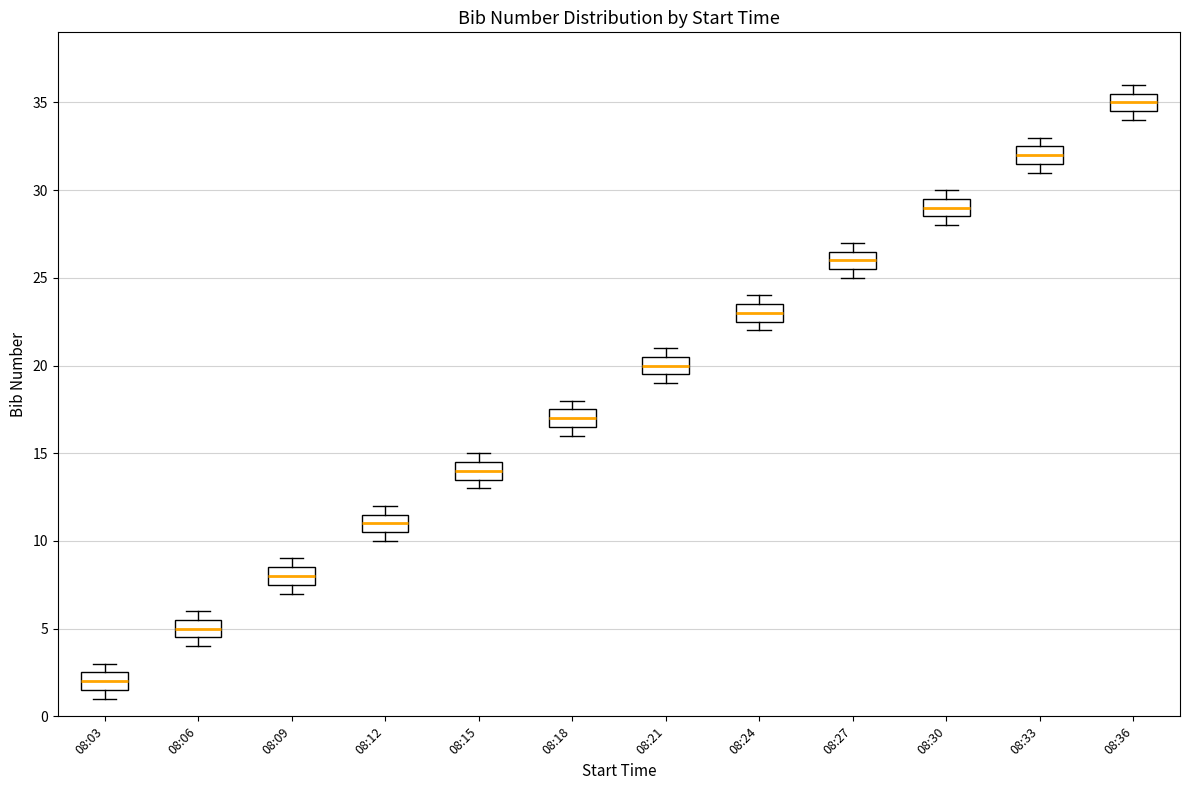

Reading left to right, read every box against the y-axis: the position of its median line, the range the box covers, and the ends of its whiskers. The values are not printed on the chart, so give them approximately, as read against the axis.

08:03: median 2.0, box 1.5 to 2.5, whiskers 1.0 to 3.0
08:06: median 5.0, box 4.5 to 5.5, whiskers 4.0 to 6.0
08:09: median 8.0, box 7.5 to 8.5, whiskers 7.0 to 9.0
08:12: median 11.0, box 10.5 to 11.5, whiskers 10.0 to 12.0
08:15: median 14.0, box 13.5 to 14.5, whiskers 13.0 to 15.0
08:18: median 17.0, box 16.5 to 17.5, whiskers 16.0 to 18.0
08:21: median 20.0, box 19.5 to 20.5, whiskers 19.0 to 21.0
08:24: median 23.0, box 22.5 to 23.5, whiskers 22.0 to 24.0
08:27: median 26.0, box 25.5 to 26.5, whiskers 25.0 to 27.0
08:30: median 29.0, box 28.5 to 29.5, whiskers 28.0 to 30.0
08:33: median 32.0, box 31.5 to 32.5, whiskers 31.0 to 33.0
08:36: median 35.0, box 34.5 to 35.5, whiskers 34.0 to 36.0